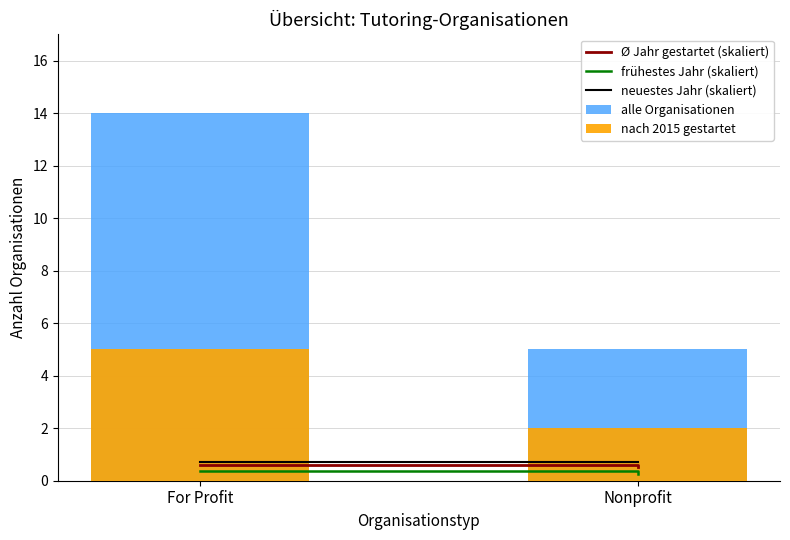

What is the sum of the nach 2015 gestartet values at For Profit and Nonprofit?

7.0